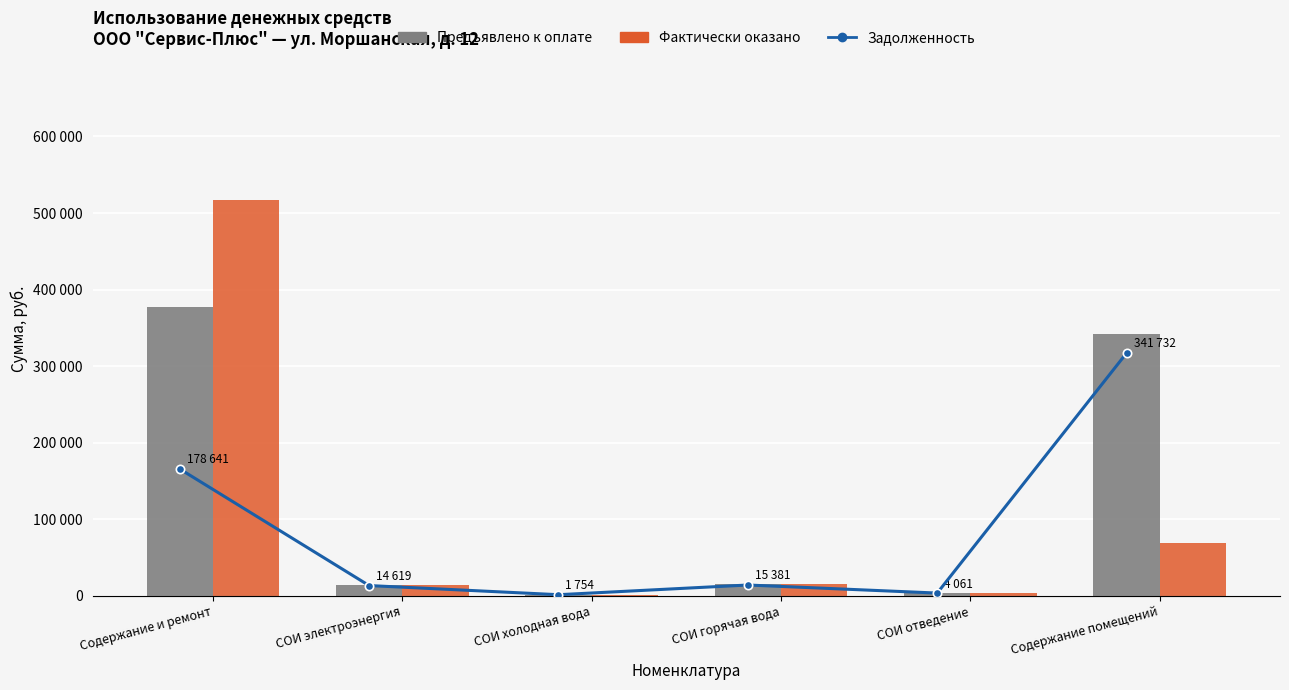

Rank the series by their average value, from highest to lowest.

Предъявлено к оплате, Фактически оказано, Задолженность